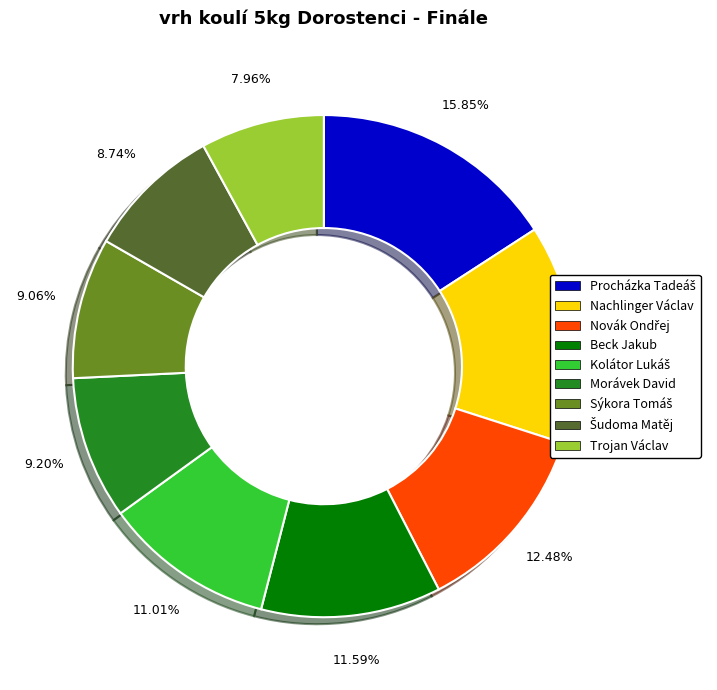

What is the smallest slice in the pie chart?

Trojan Václav